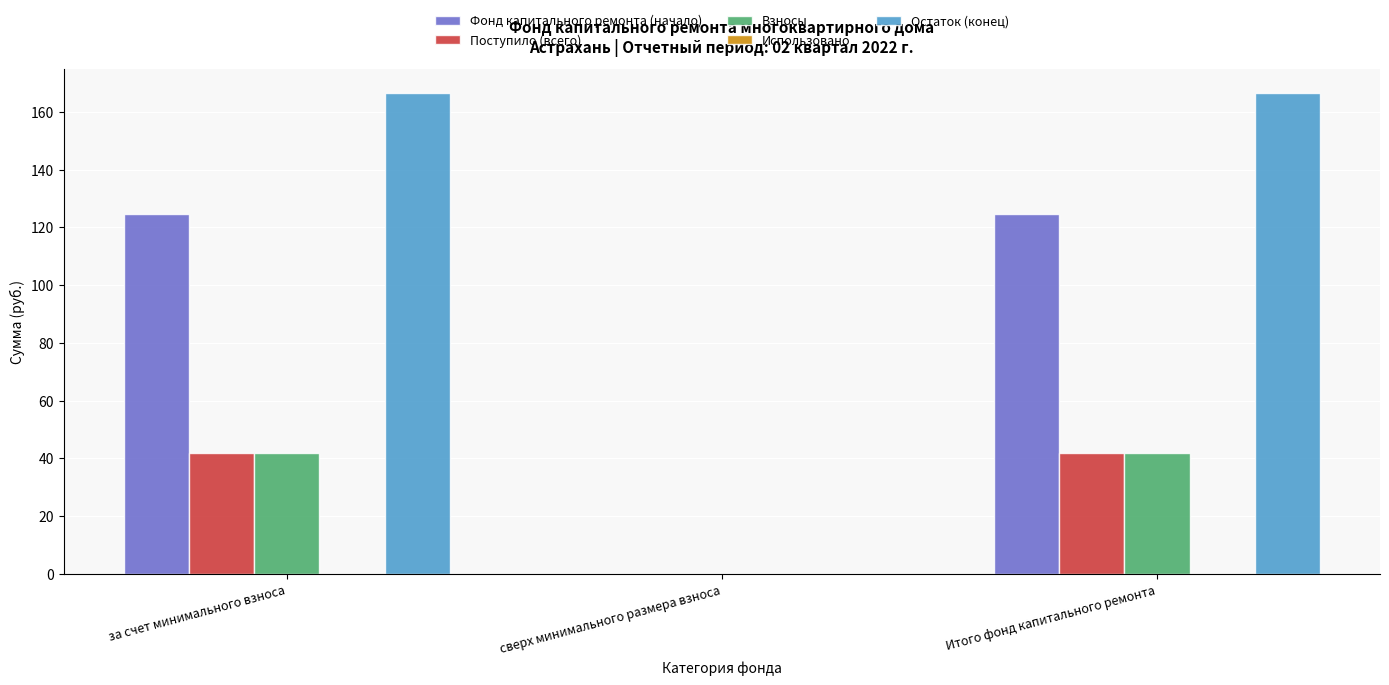

How many positive values does the Фонд капитального ремонта (начало) series have?

2